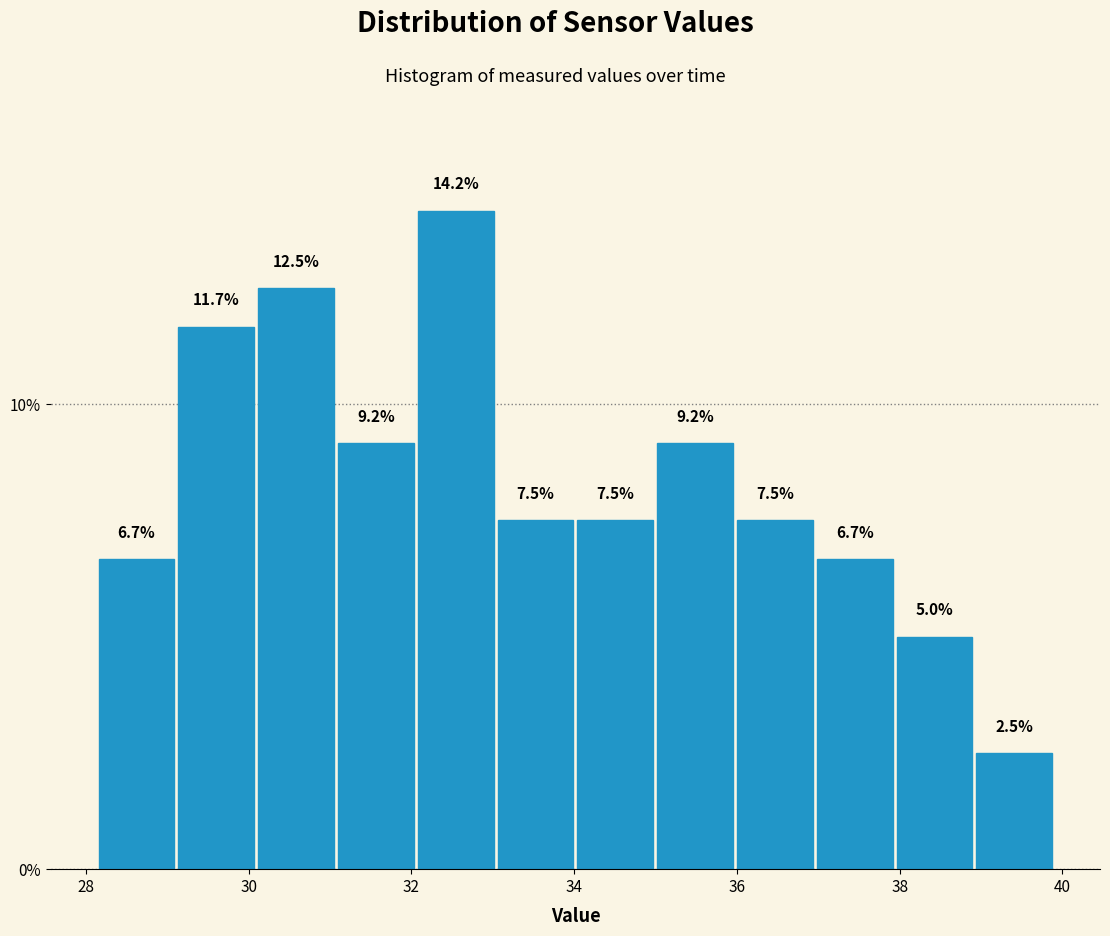

Over which range of the x-axis is the bar tallest?

32.0 to 33.0